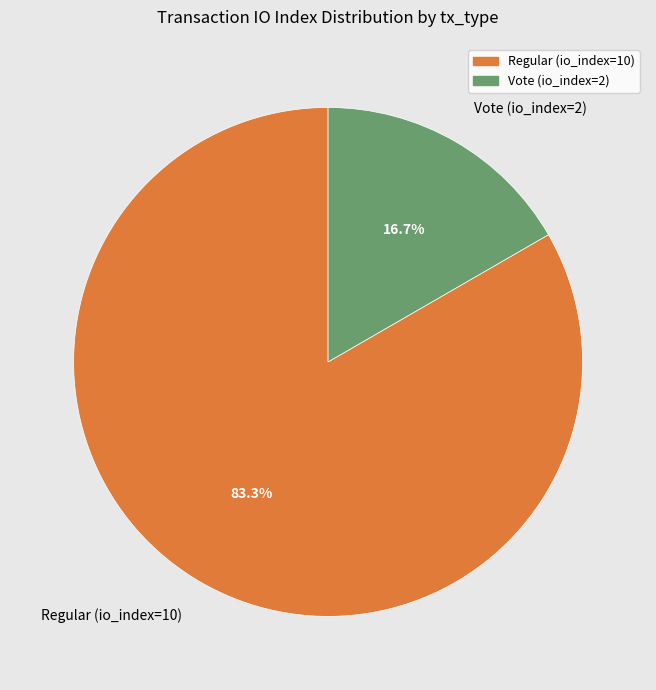

To the nearest percent, what is the difference between the largest and smallest slice percentages?

67%